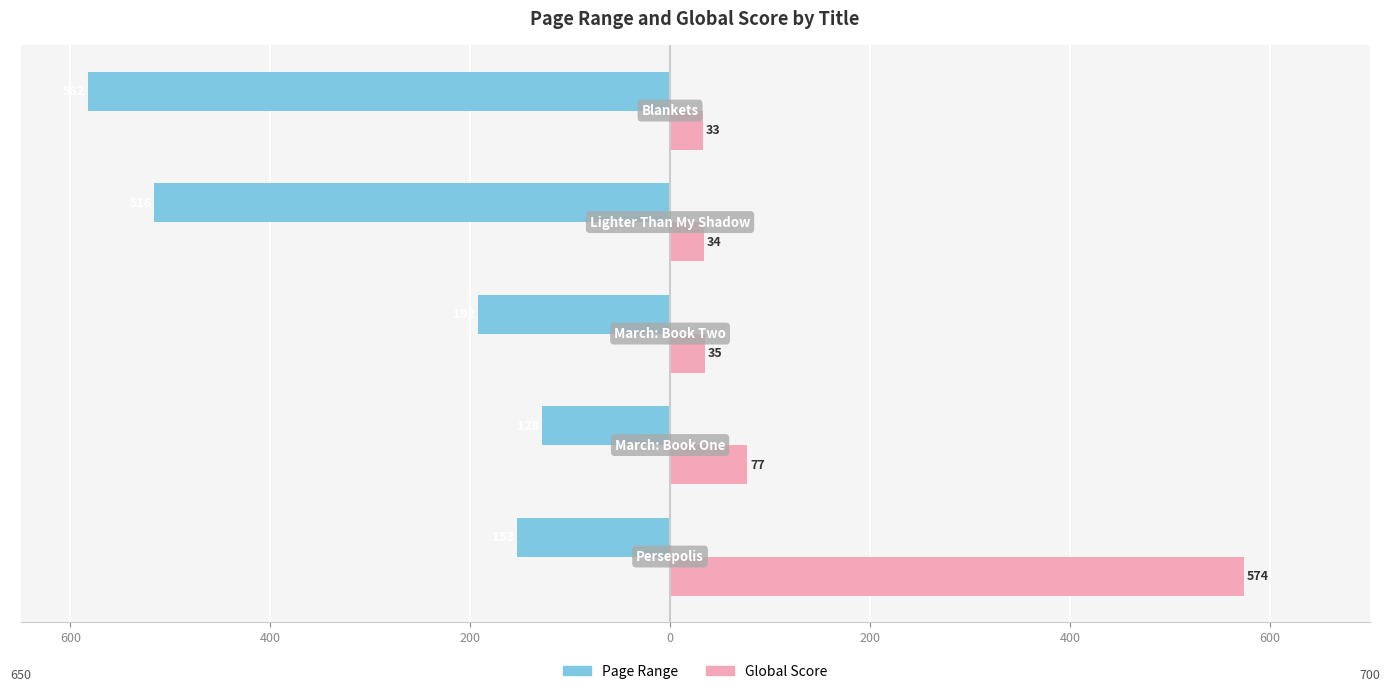

What are all the series names shown in the legend?

Page Range, Global Score